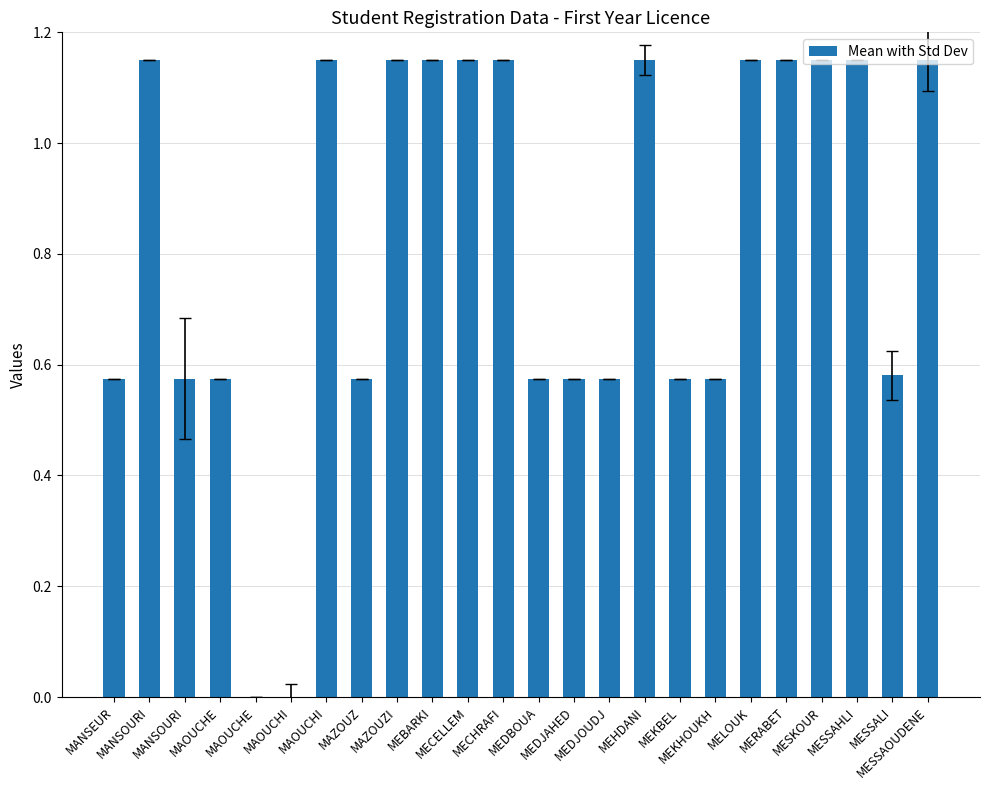

Rank the categories by value from highest to lowest.

MECHRAFI, MESKOUR, MELOUK, MEHDANI, MEBARKI, MANSOURI, MESSAHLI, MAZOUZI, MESSAOUDENE, MERABET, MECELLEM, MAOUCHI, MESSALI, MANSOURI, MEDJAHED, MEDBOUA, MAOUCHE, MANSEUR, MEDJOUDJ, MAZOUZ, MEKBEL, MEKHOUKH, MAOUCHE, MAOUCHI